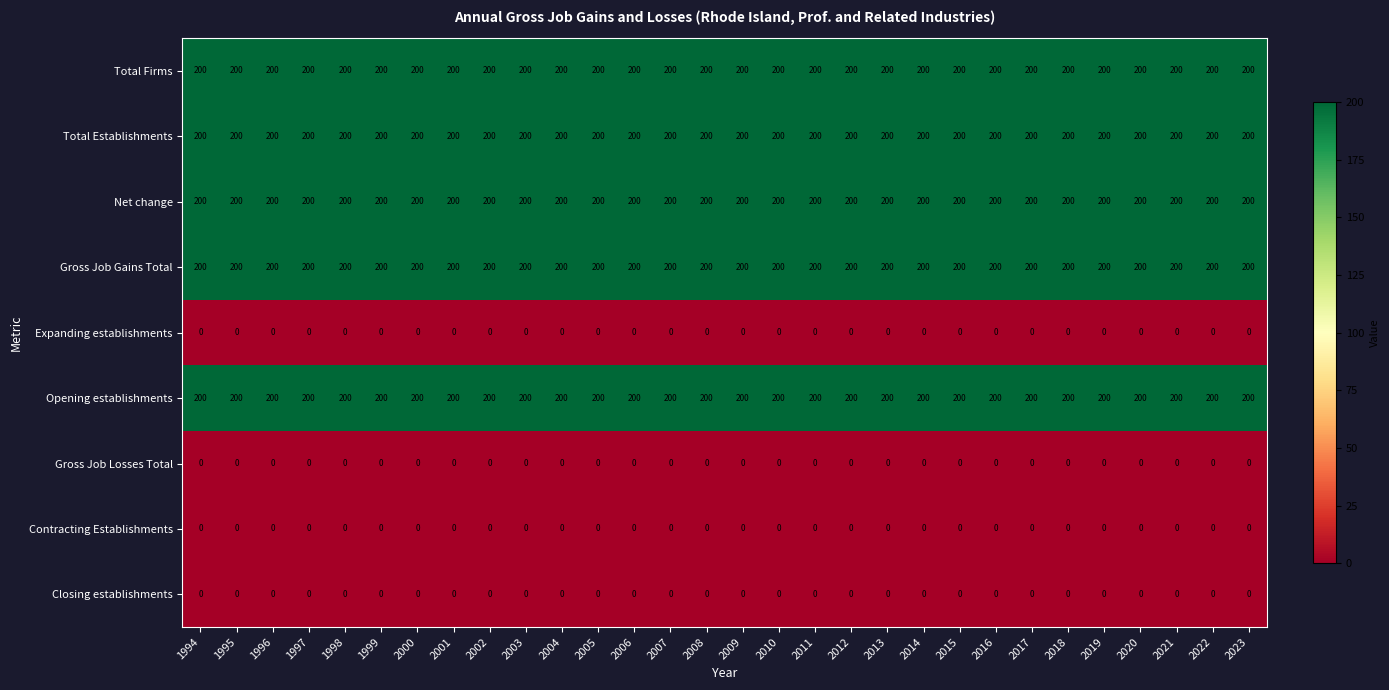

At how many categories does at least one series exceed 80?

30